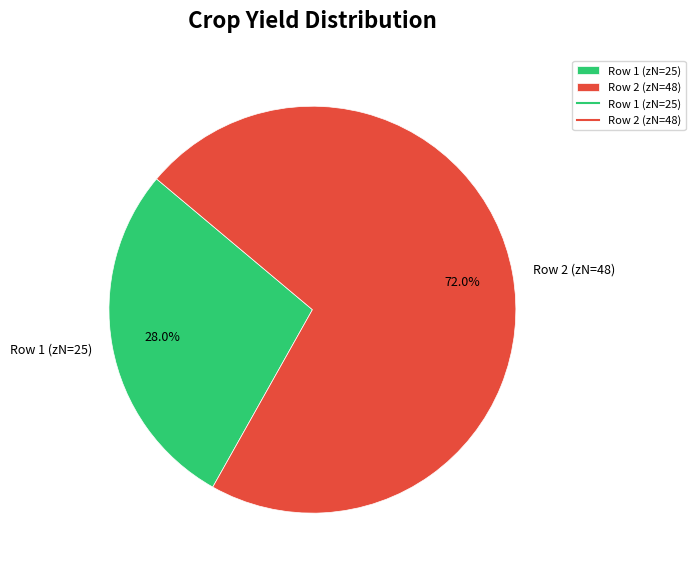

Is there any slice that represents more than half of the pie?

Yes